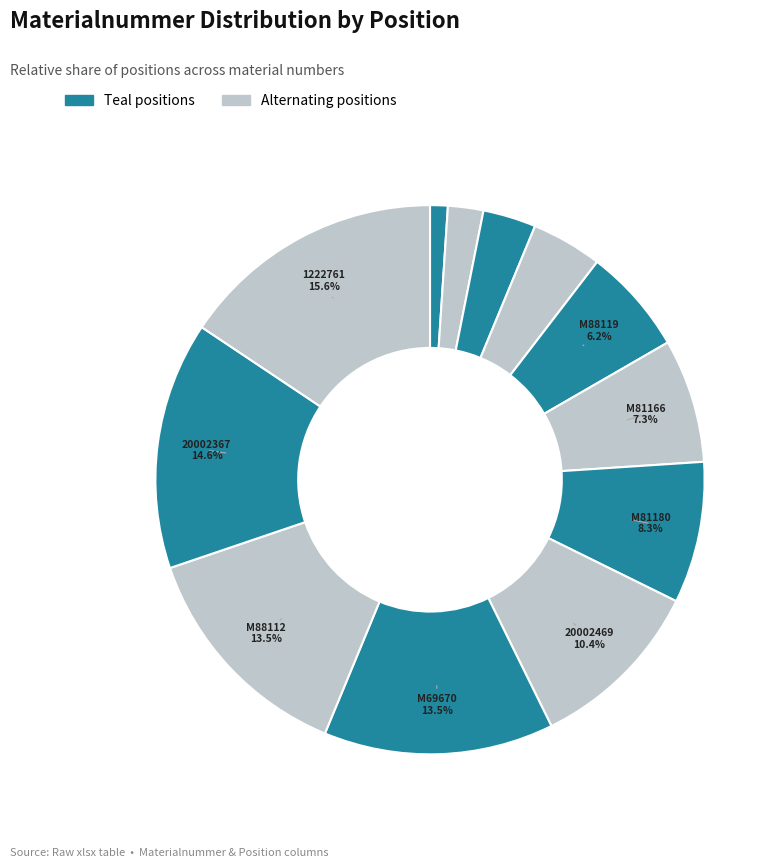

How many slices are in this pie chart?

12